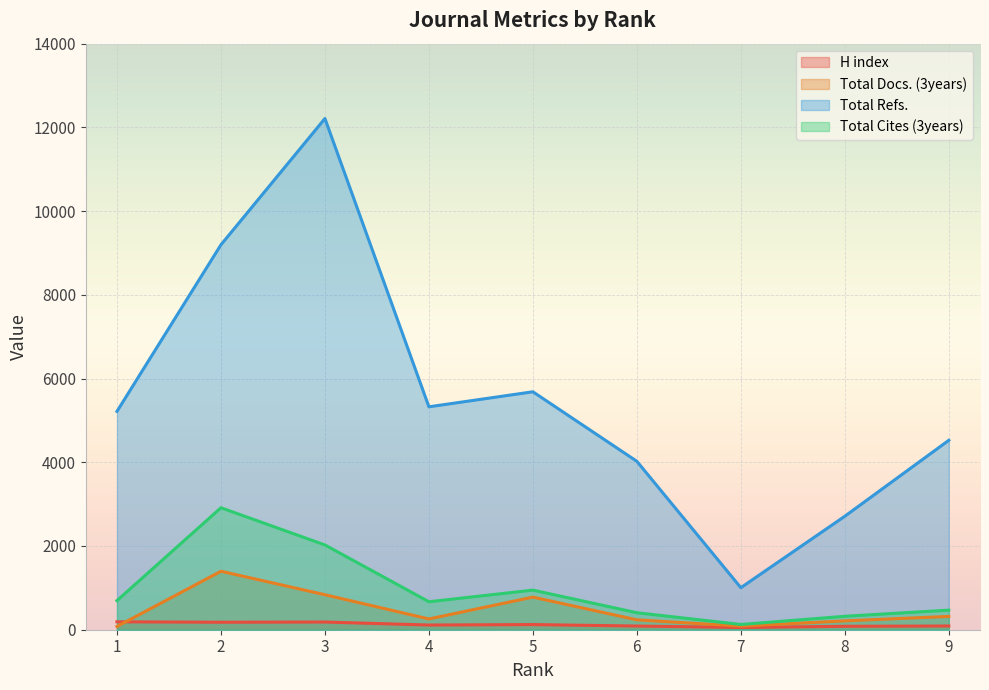

How many interior local peaks does the Total Refs. series have?

2